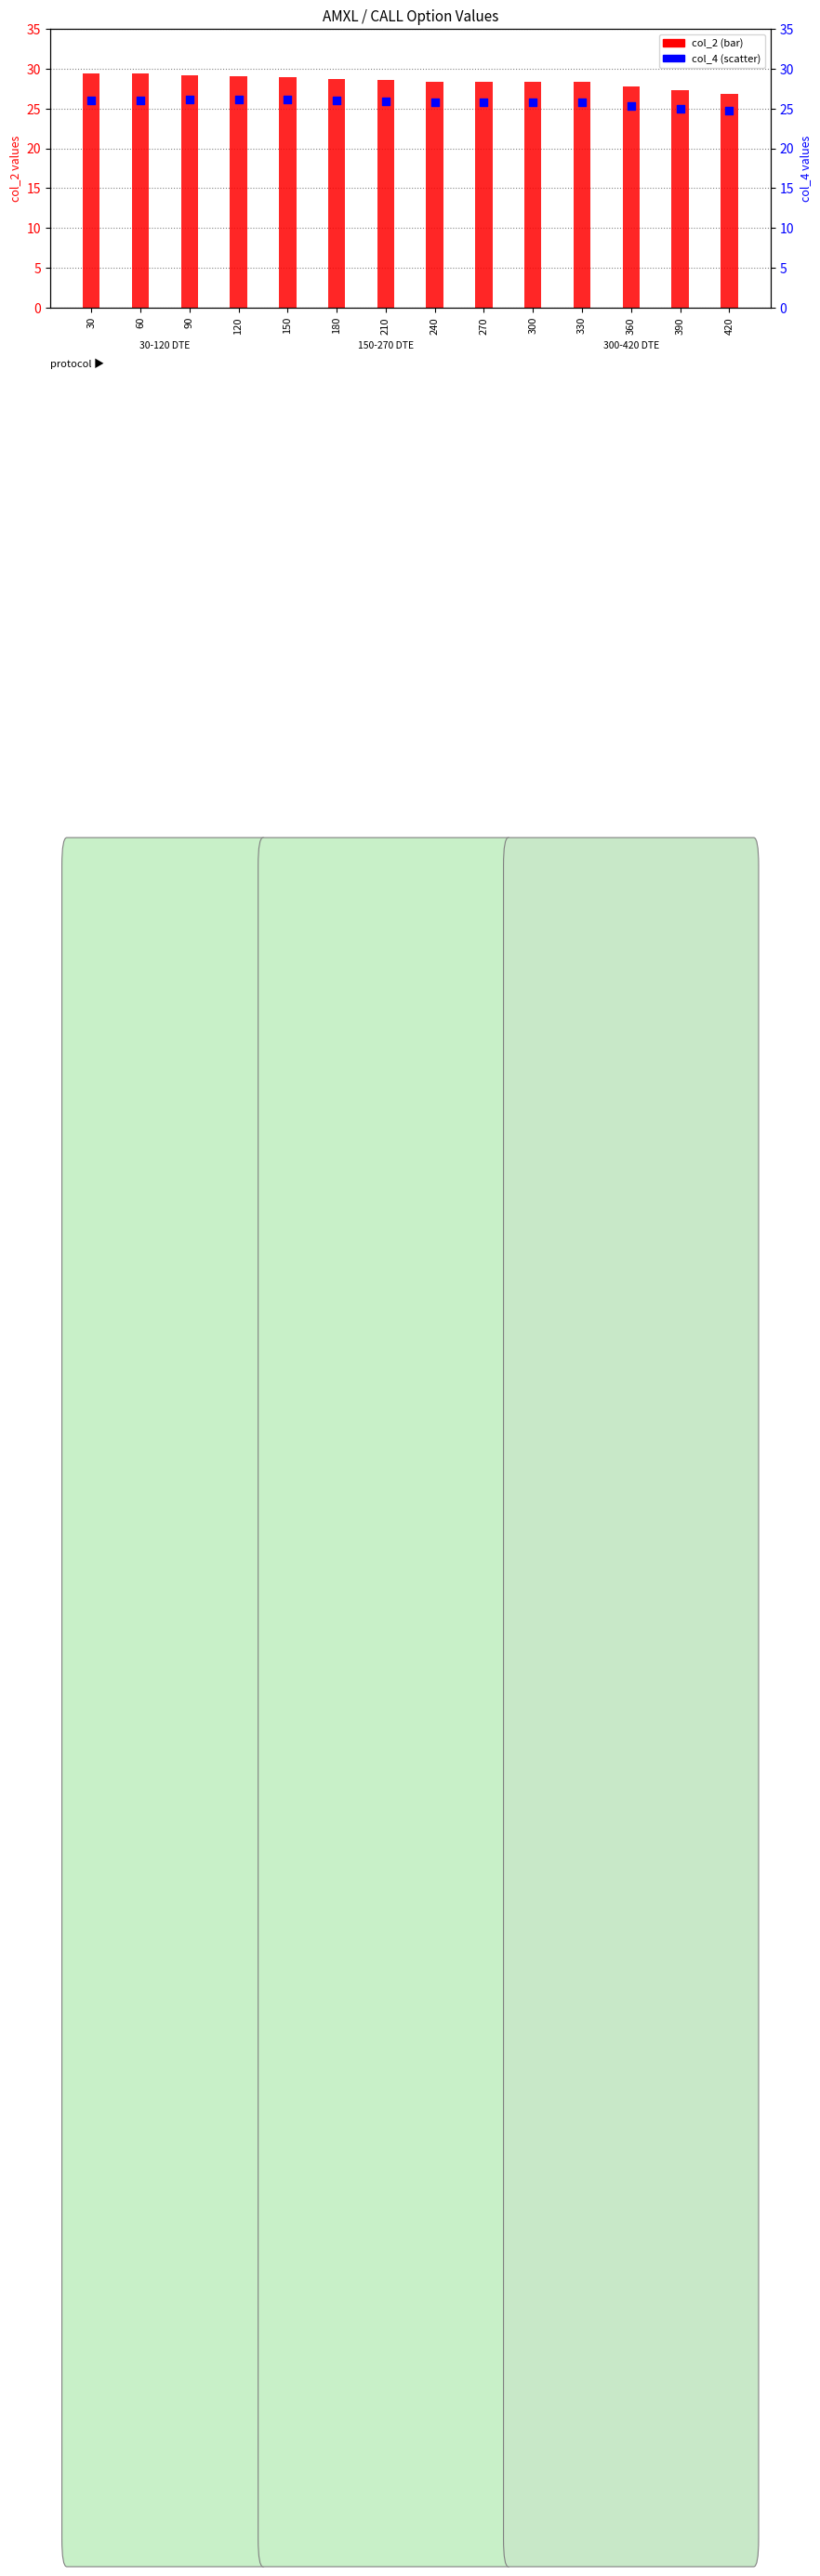

What are all the series names shown in the legend?

col_2, col_4